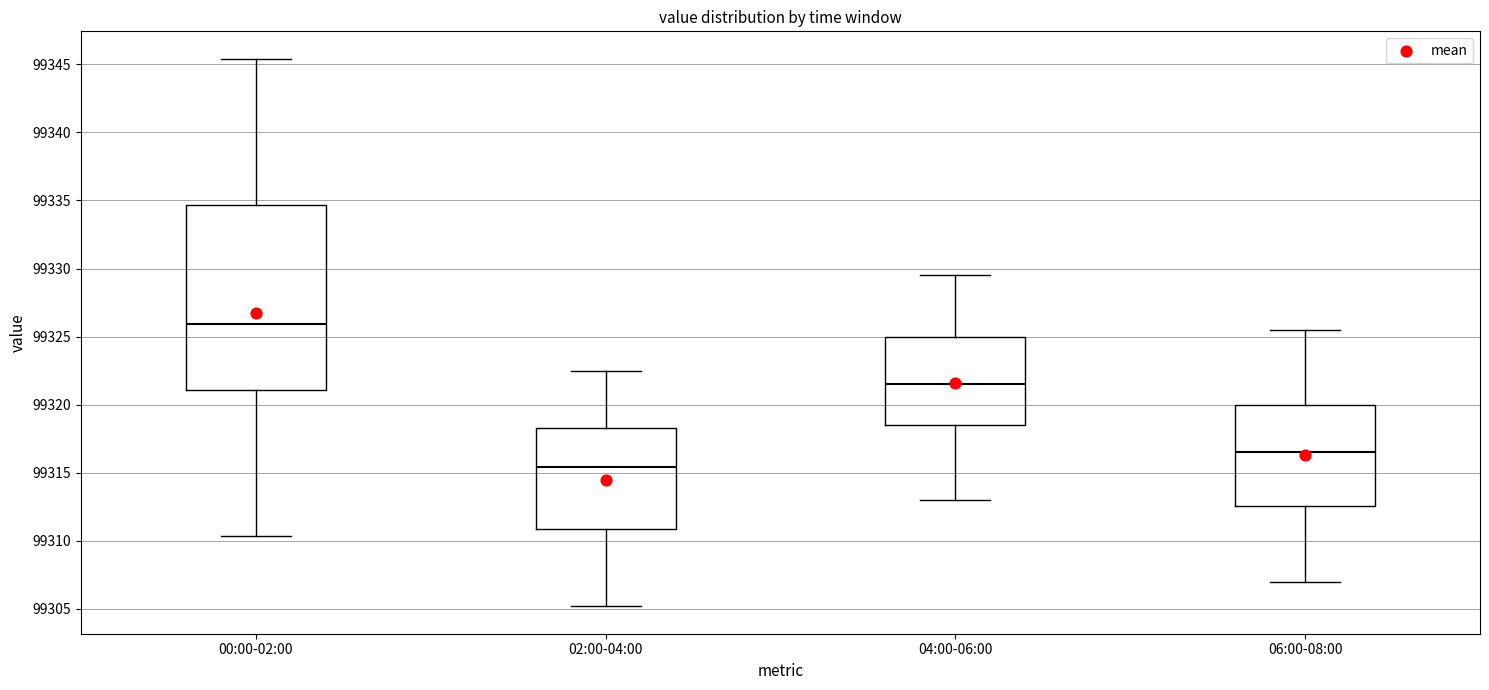

Reading left to right, transcribe this box plot: for each box, give where its median line is, the range the box spans, and where its two whiskers end, as read against the y-axis. The values are not printed on the chart, so give them approximately, as read against the axis.

00:00-02:00: median 99326.0, box 99321.0 to 99334.5, whiskers 99310.5 to 99345.5
02:00-04:00: median 99315.5, box 99311.0 to 99318.5, whiskers 99305.0 to 99322.5
04:00-06:00: median 99321.5, box 99318.5 to 99325.0, whiskers 99313.0 to 99329.5
06:00-08:00: median 99316.5, box 99312.5 to 99320.0, whiskers 99307.0 to 99325.5